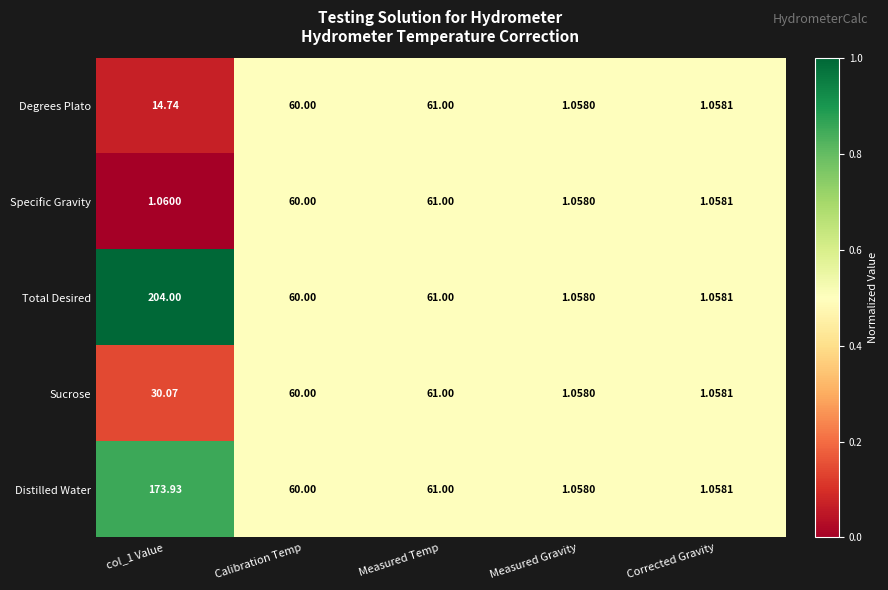

Between col_1 Value and Corrected Gravity, which series saw the biggest shift?

Total Desired